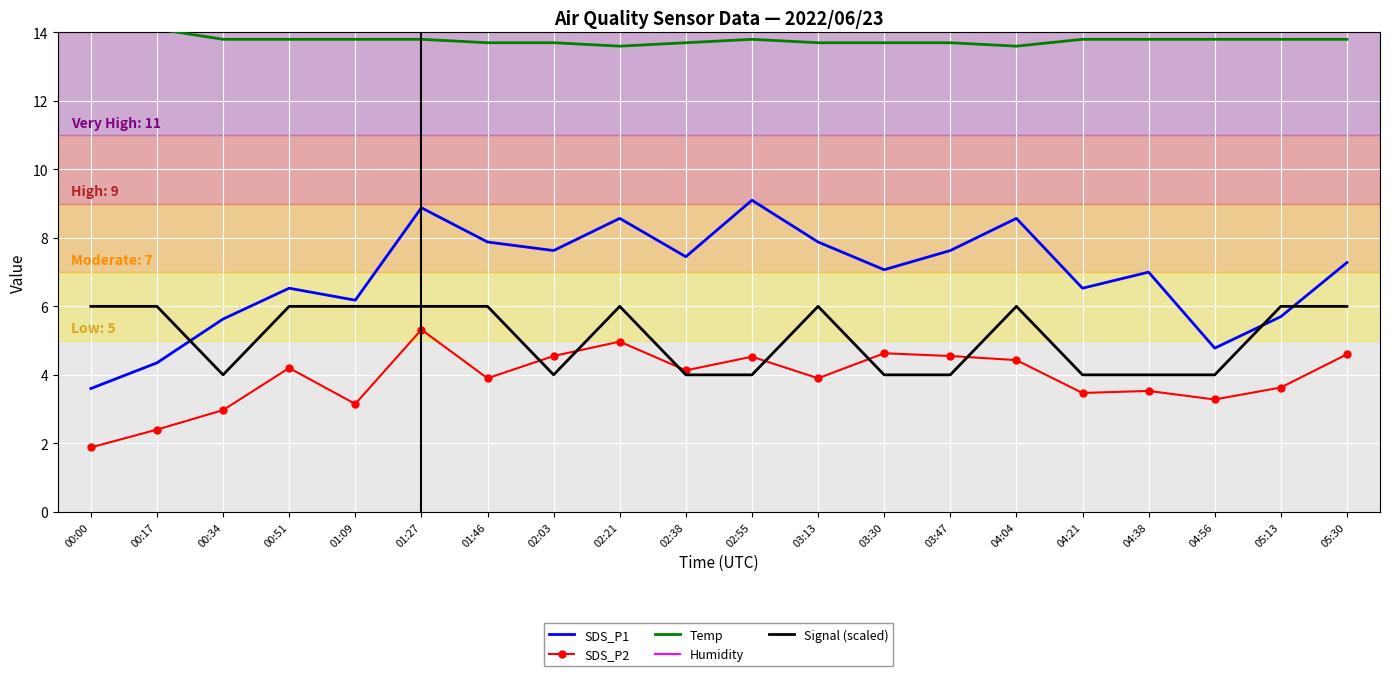

What is the difference between the maximum and second lowest values in the Signal (scaled) series?

2.0